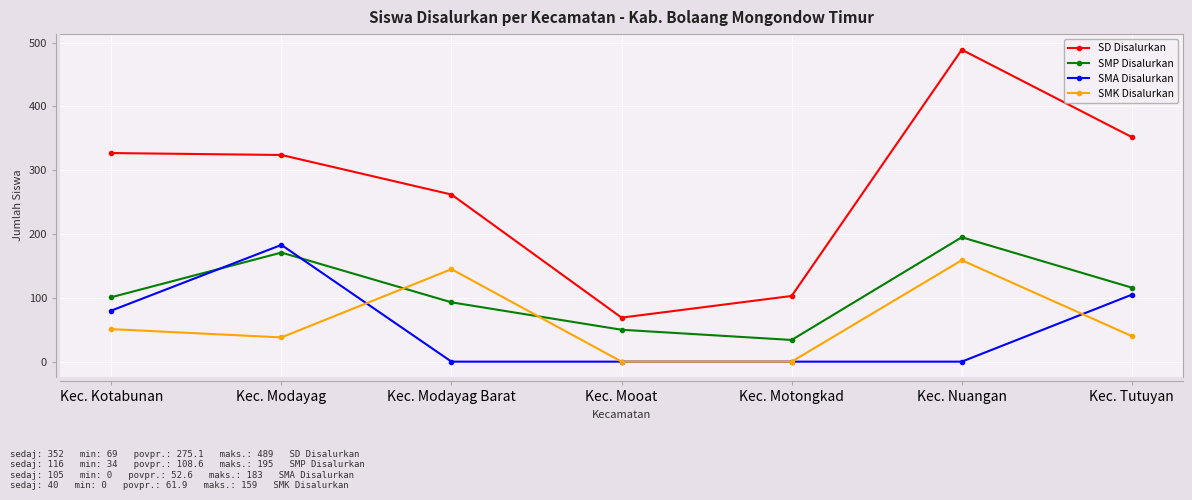

At which label is SMK Disalurkan closest to 79?

Kec. Kotabunan